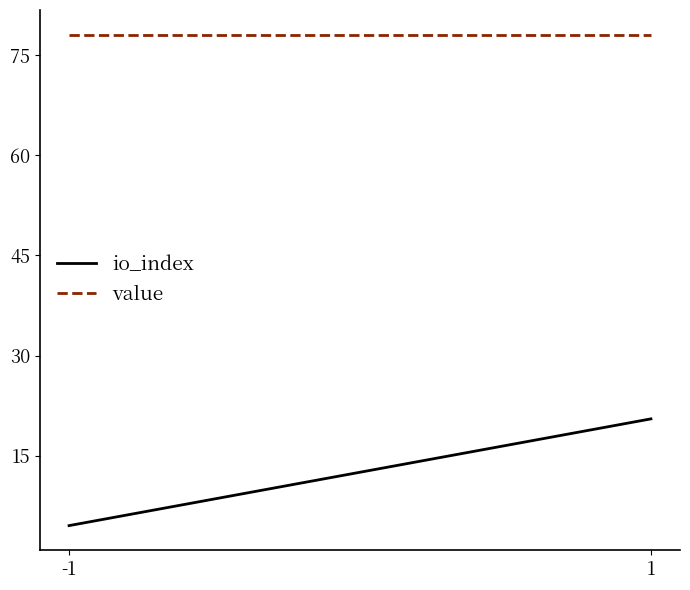

How many lines are shown in the chart?

2